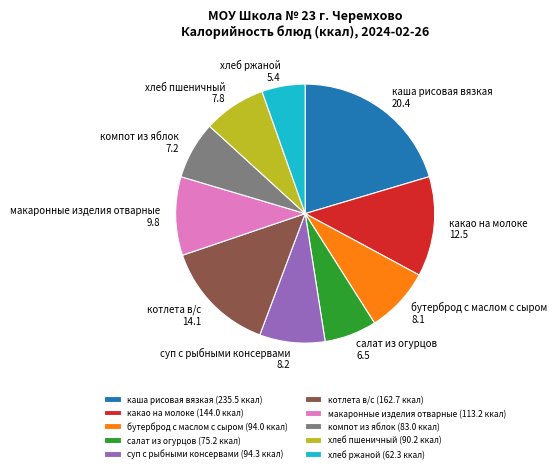

Does компот из яблок represent more than half of the total?

No